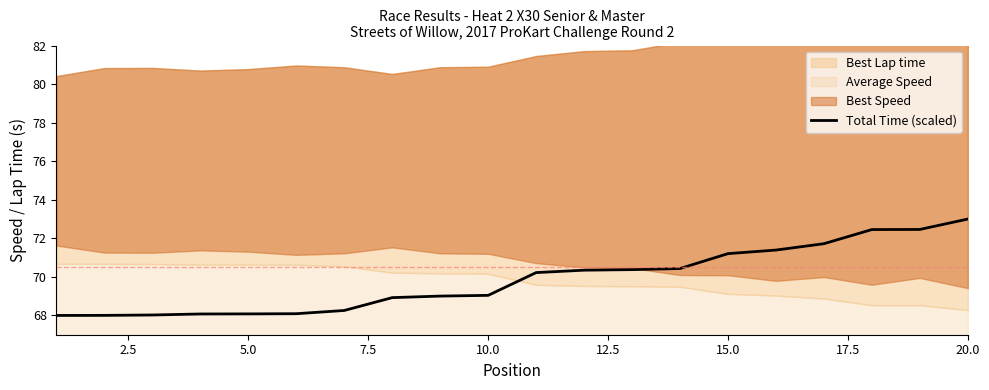

The Total Time (scaled) series shows 68.1 at 5.0. True or false?

True